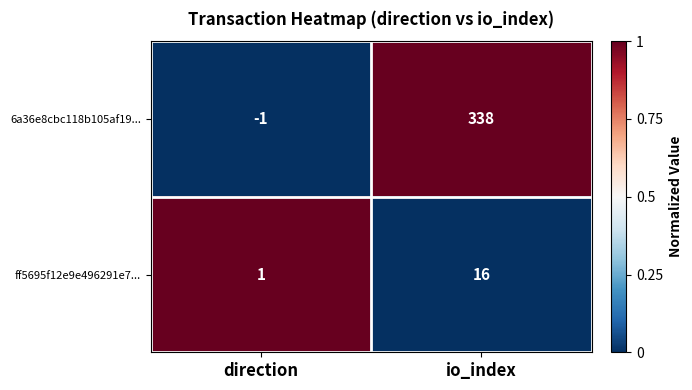

What is the difference between the highest and lowest values at direction?

2